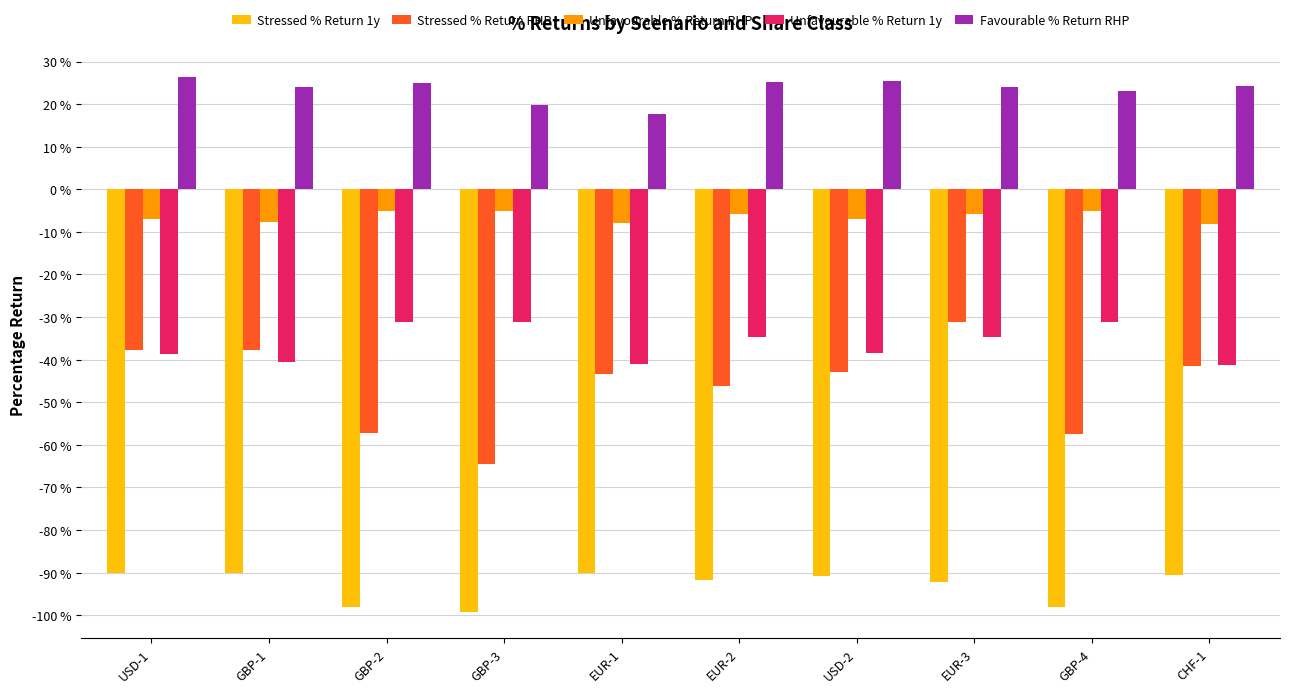

What is the total value across all series at GBP-1?

-152.1